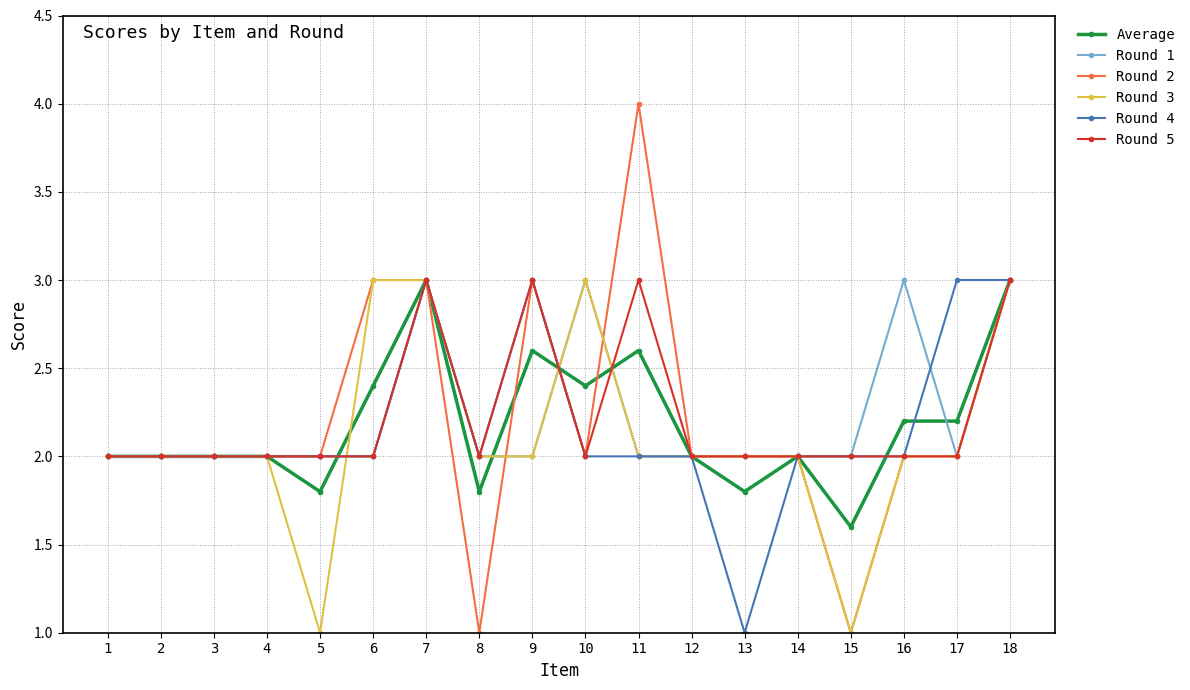

True or false: Round 2 has a value of 3.1 at 12.

False